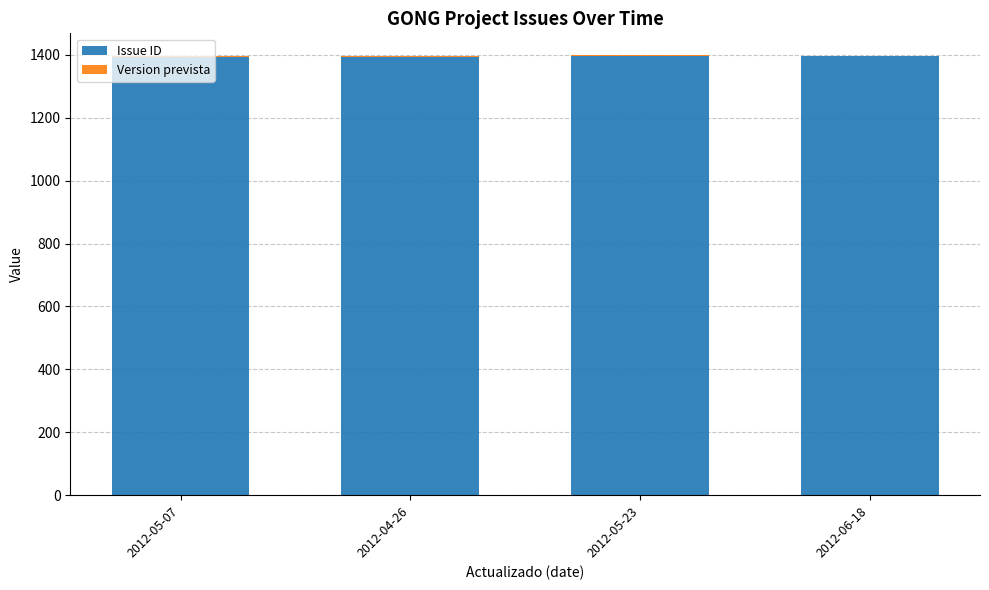

What is the sum of all Issue ID values?

5578.0